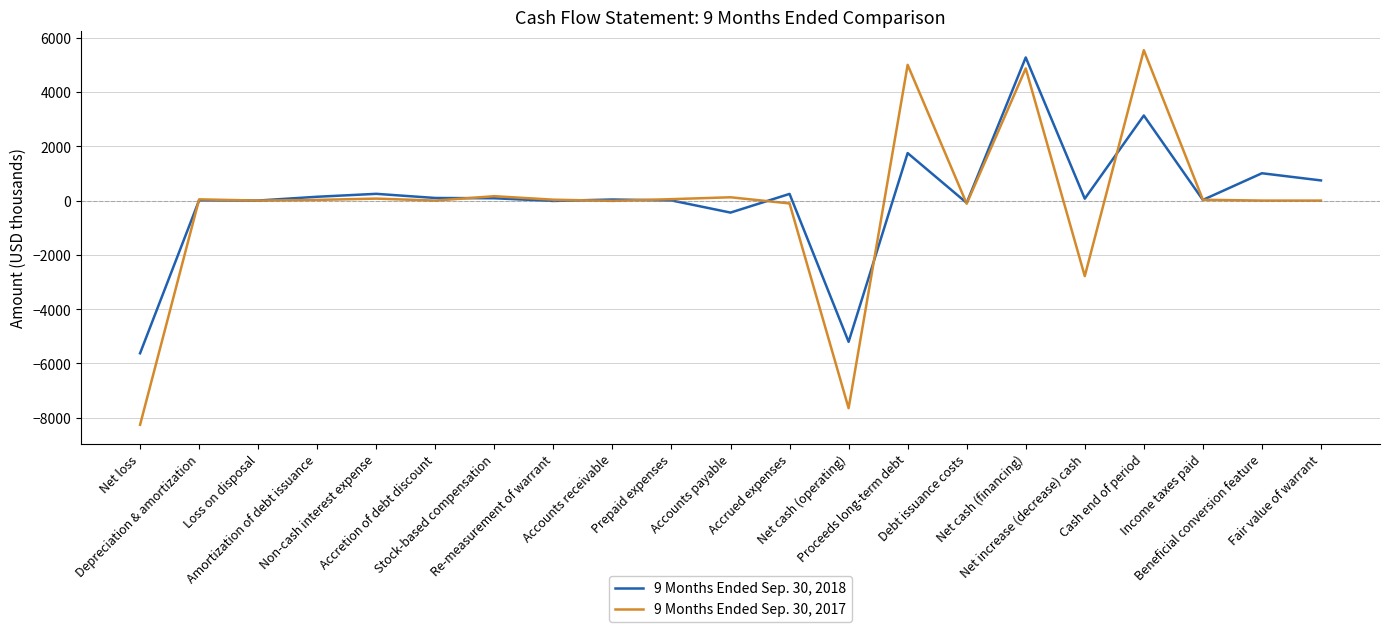

At which category does the chart reach its minimum across all series?

Net loss